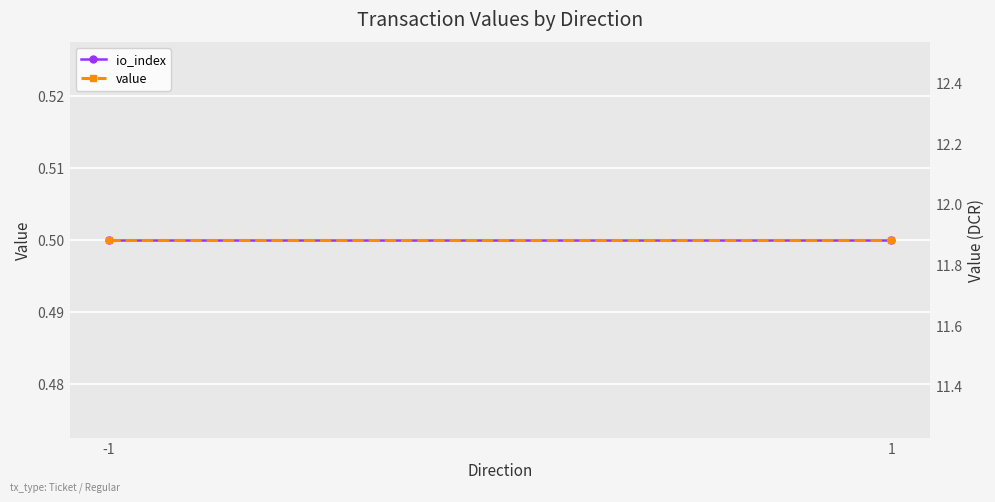

Which series has the widest spread of values?

io_index